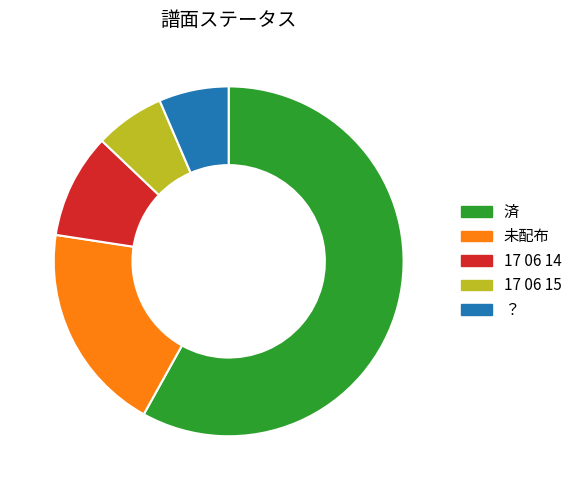

Combined, do 未配布 and ？ account for over 50%?

No